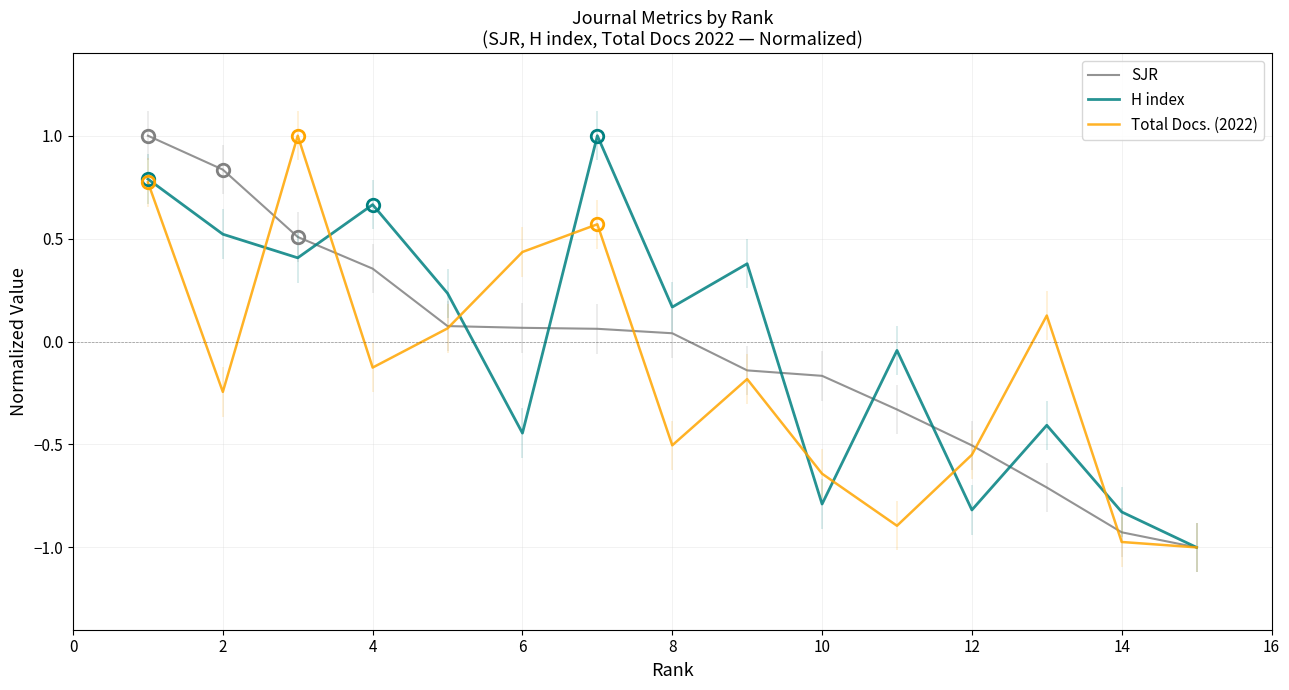

What is the maximum value for H index?

1.0